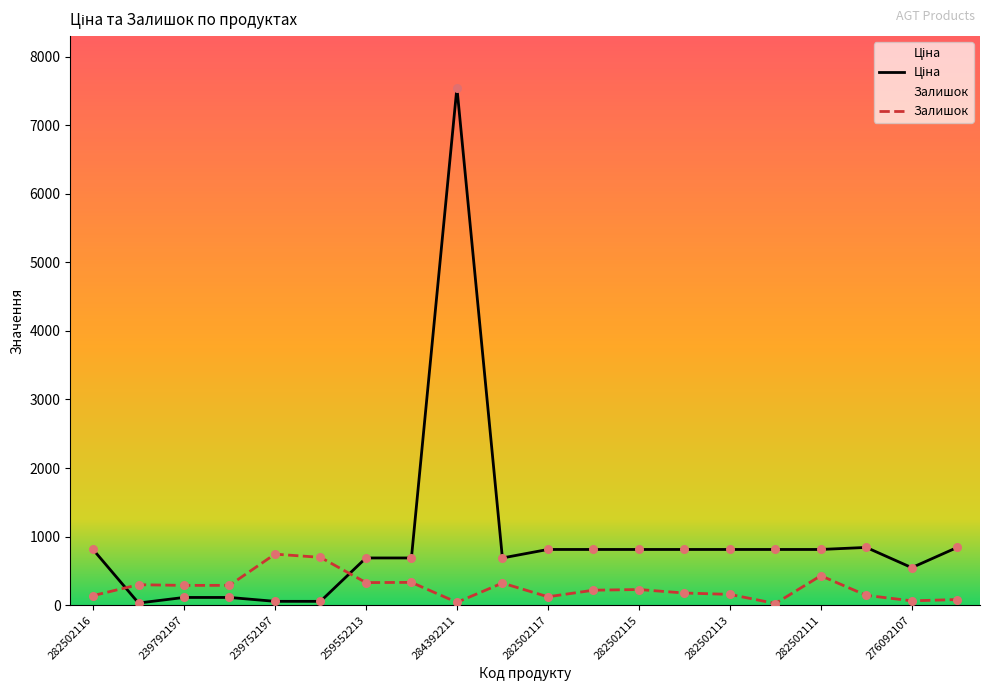

Which series has the largest total across all categories?

Ціна